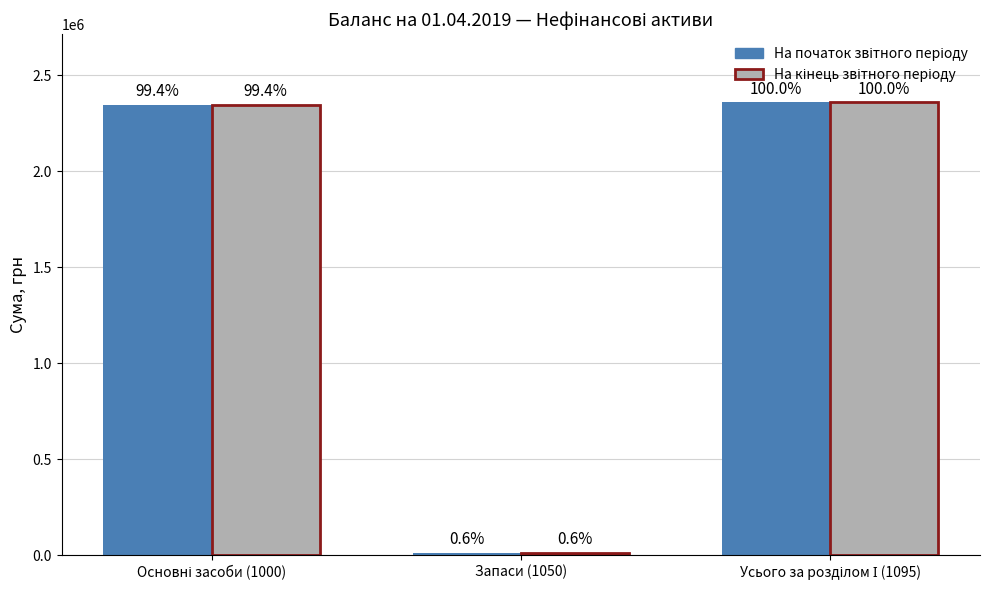

Which series has the largest total across all categories?

На початок звітного періоду